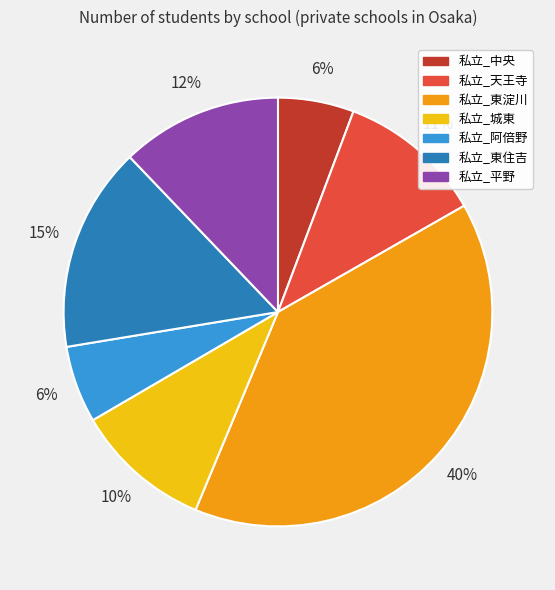

Which category has the biggest portion of the pie?

私立_東淀川